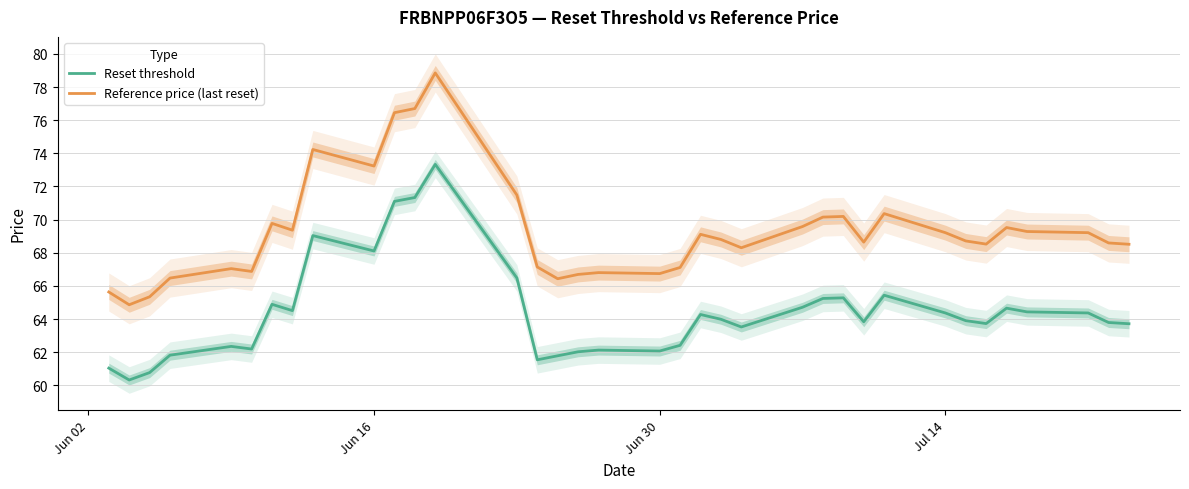

Which series has the largest range (max minus min)?

Reference price (last reset)